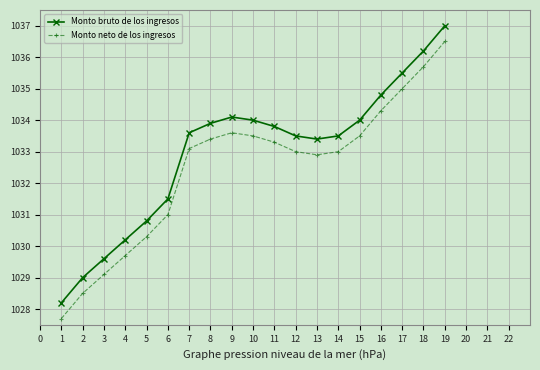

How many distinct data groups are displayed?

2